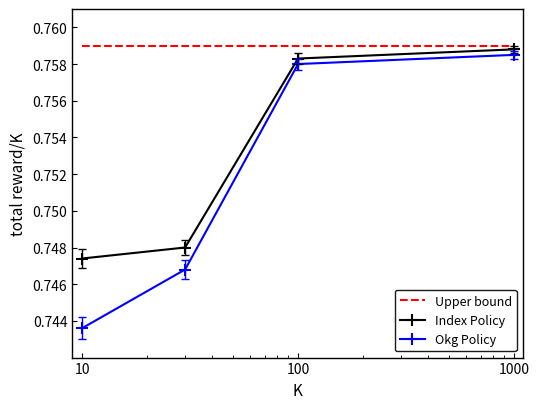

Rank the series by their maximum value, from lowest to highest.

Okg Policy, Index Policy, Upper bound